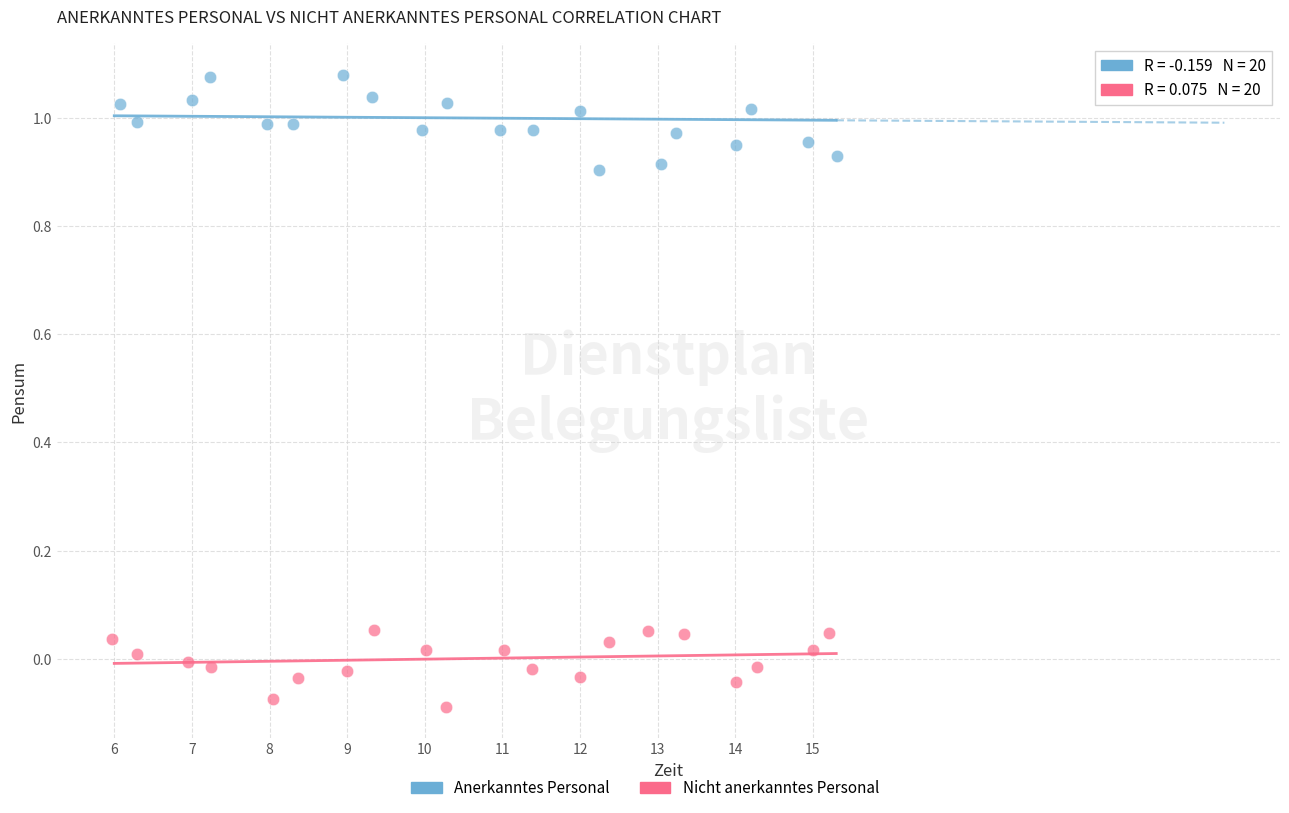

Which series contains the highest Y value?

Anerkanntes Personal